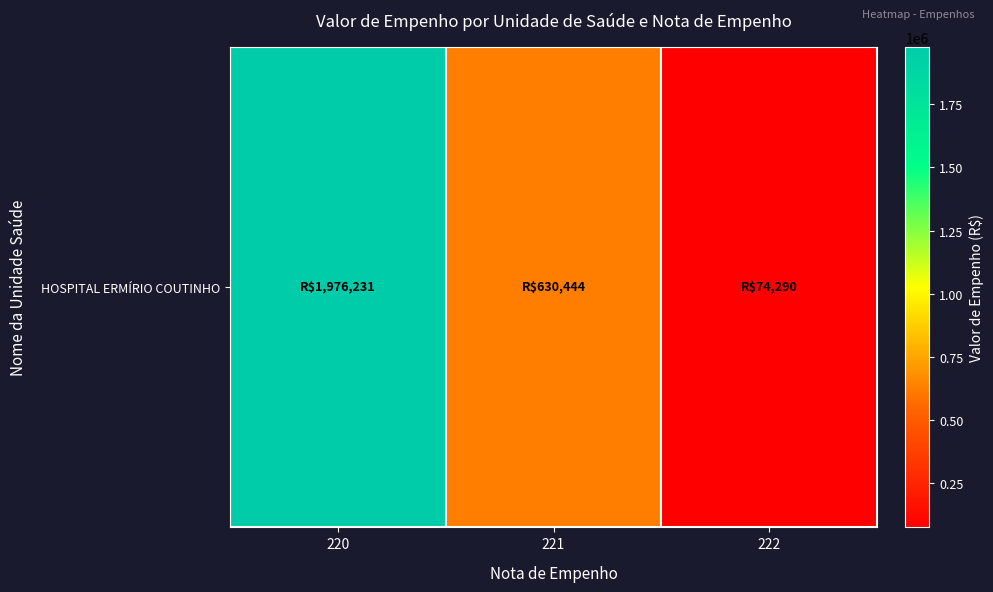

What is the change in value from 221 to 222?

-556153.5